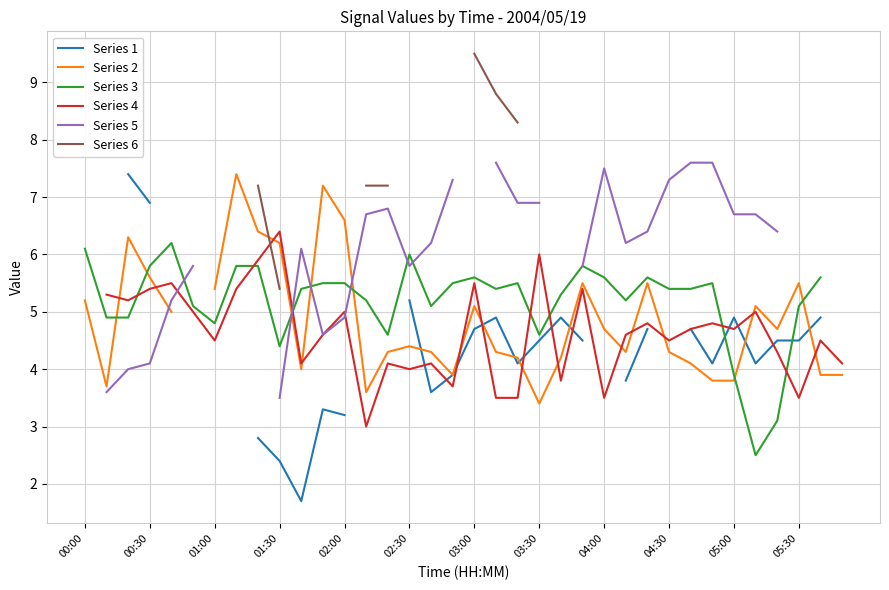

What is the maximum value shown in the chart?

9.5